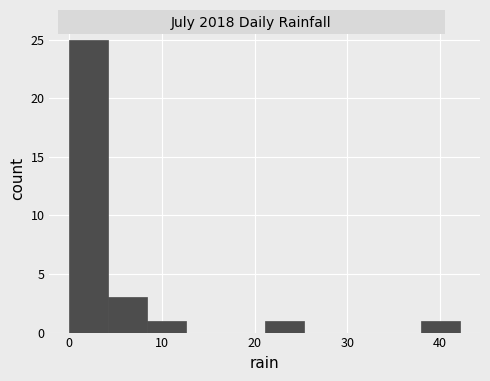

Reading left to right, list every bar in this chart as the range it spans on the x-axis followed by its height. Neither the bar edges nor the heights are printed on the chart, so give them approximately, as read against the axes.

0 to 4: 25
4 to 8: 3
8 to 13: 1
13 to 17: 0
17 to 21: 0
21 to 25: 1
25 to 30: 0
30 to 34: 0
34 to 38: 0
38 to 42: 1